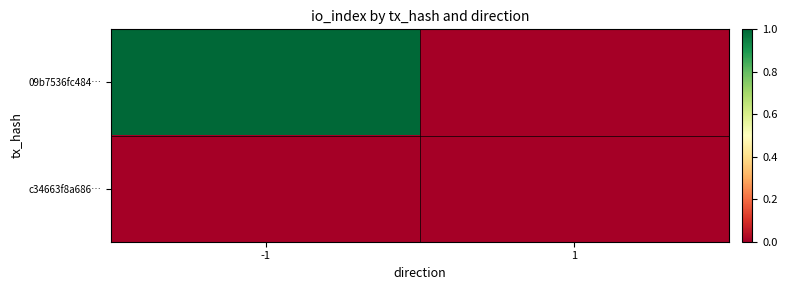

Which series changed the most between -1 and 1?

09b7536fc484…